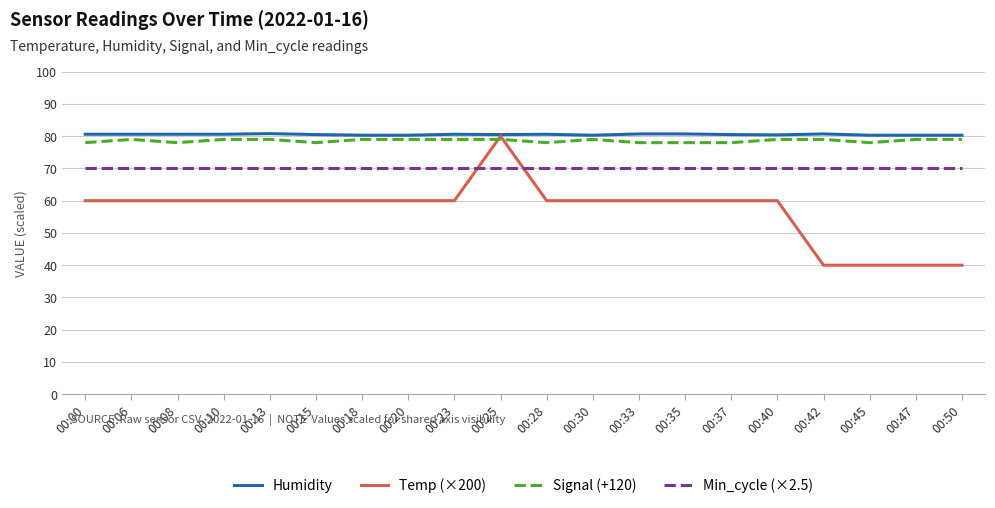

Count the number of categories in the chart.

20